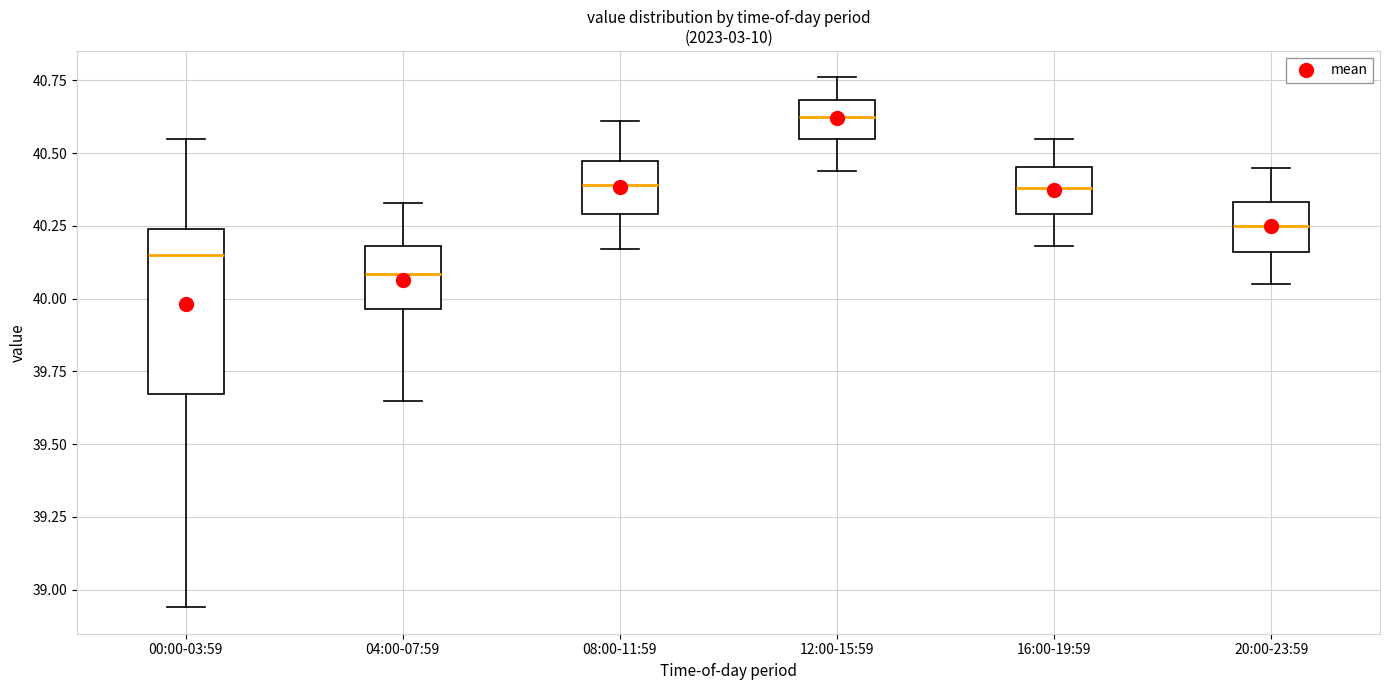

Where is the upper edge of the box for 20:00-23:59 on the y-axis? The values are not printed on the chart, so give them approximately, as read against the axis.

40.35